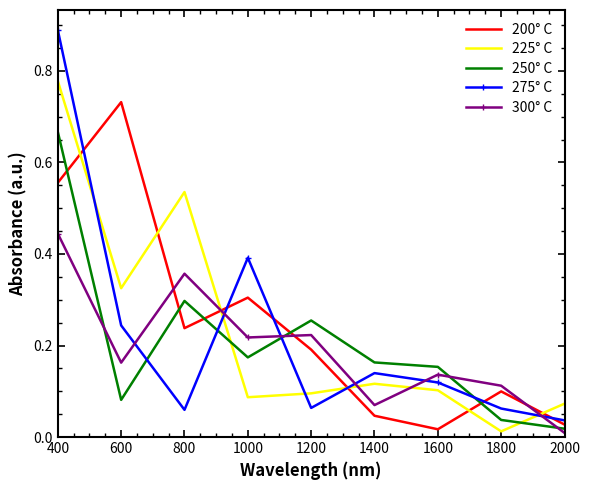

Is the value of 300° C at 2000 greater than the value of 225° C at 1000?

No